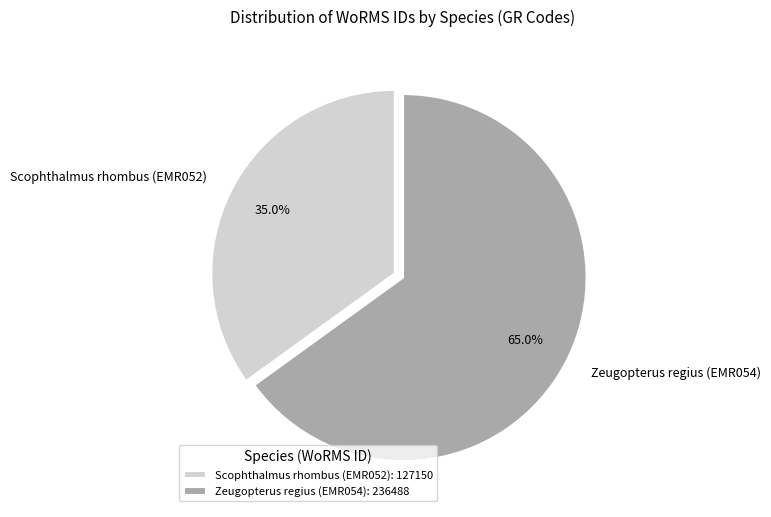

Which category has the smallest portion of the pie?

Scophthalmus rhombus (EMR052)